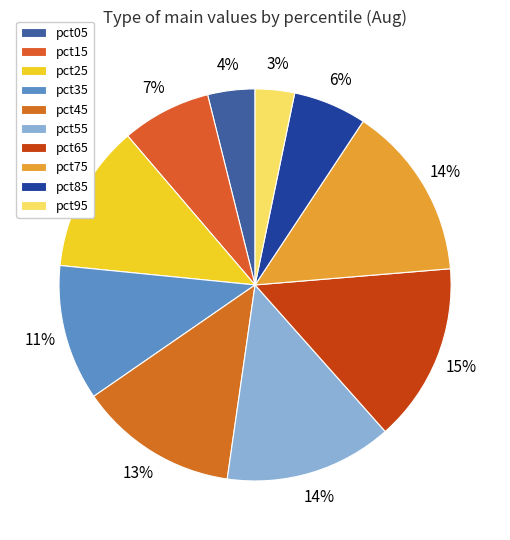

To the nearest percent, what is the average slice percentage?

10%